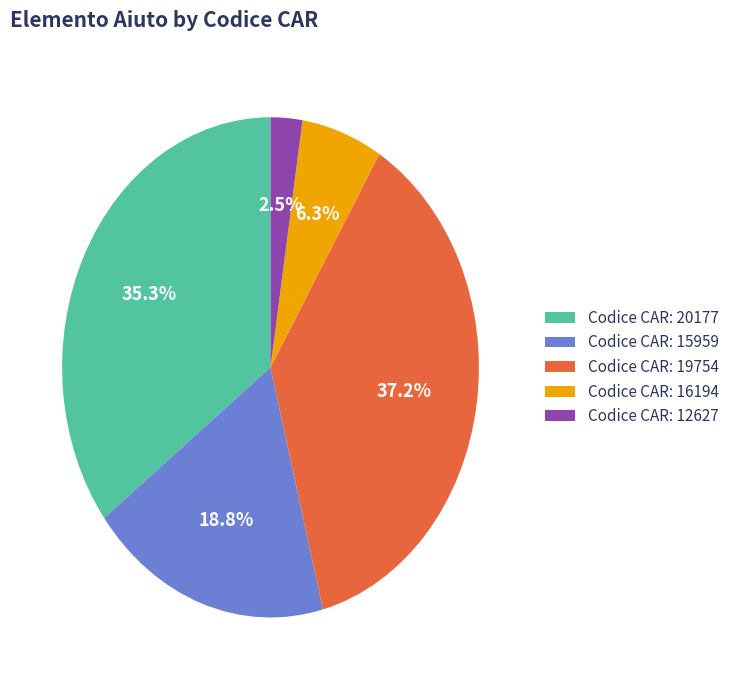

Does Codice CAR: 16194 represent more than half of the total?

No